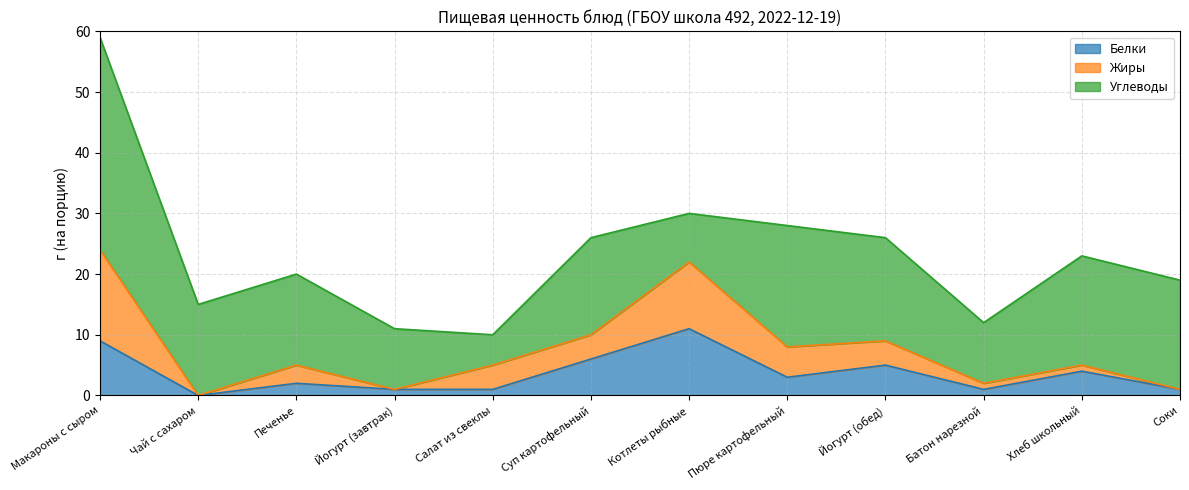

What is the total value across all series at Соки?

19